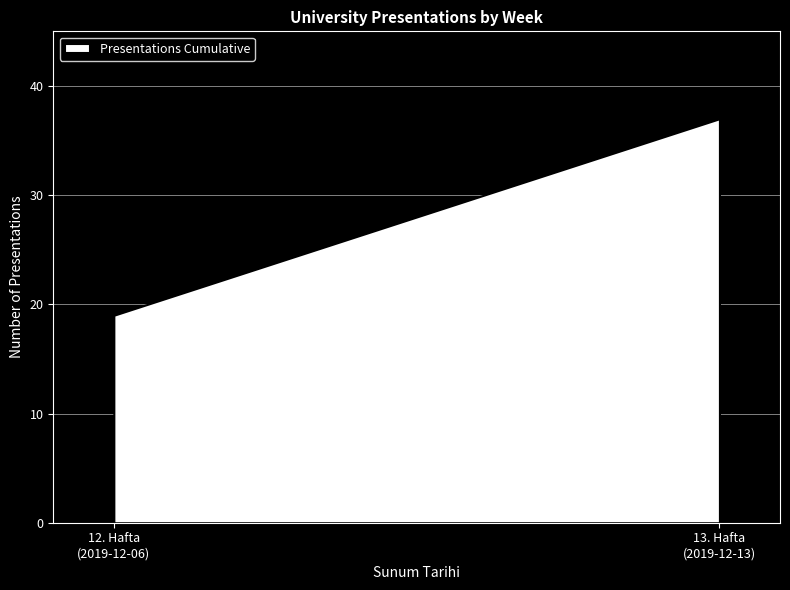

How many values are below 19?

1